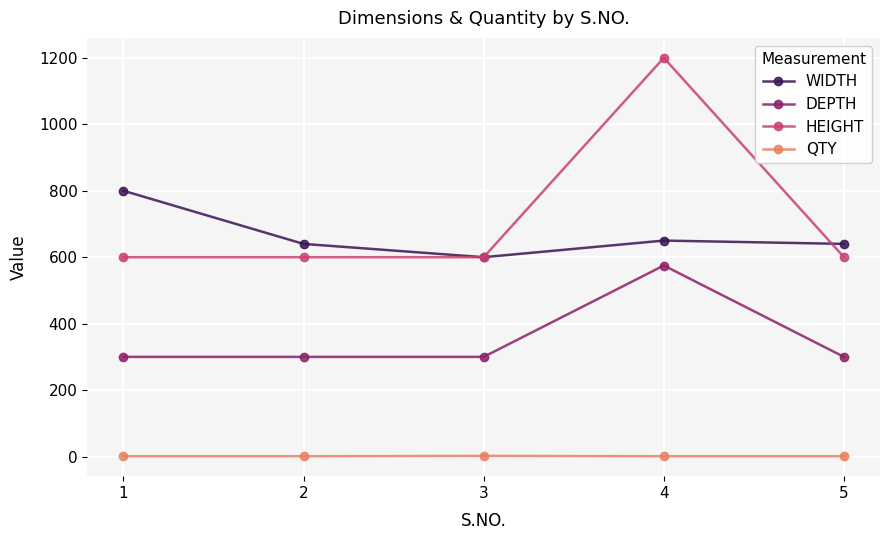

True or false: QTY and DEPTH cross at least once.

False